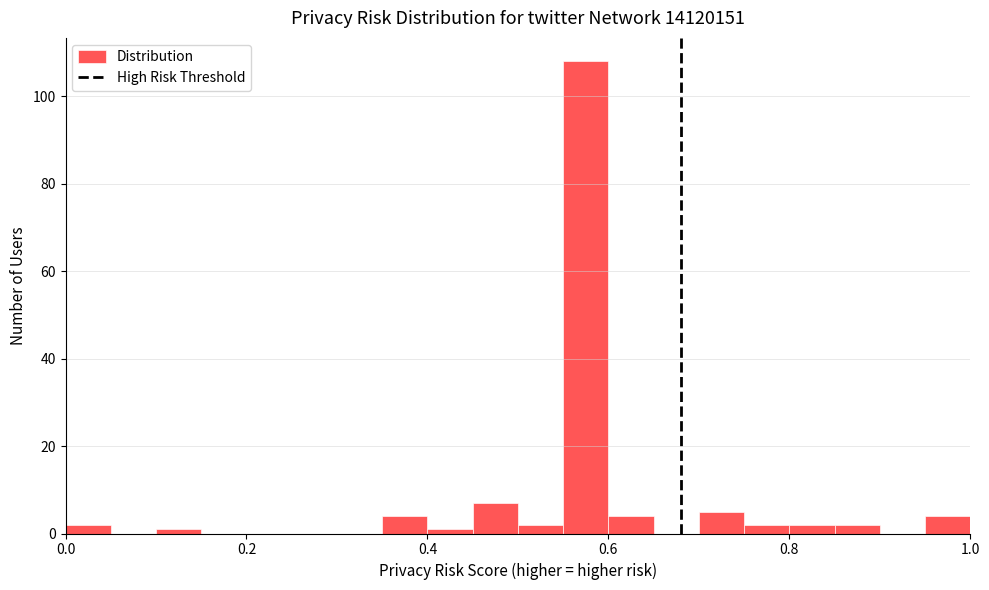

Around what value on the x-axis is the tallest bar? Give the approximate position of its centre, as read against the axis.

0.58